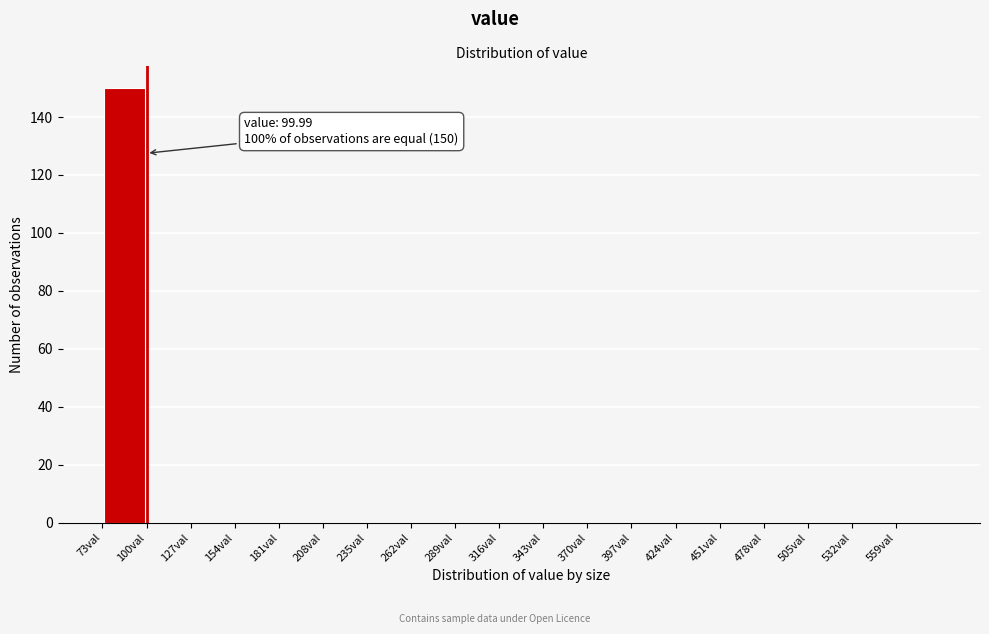

Over which range of the x-axis is the bar tallest?

73 to 100